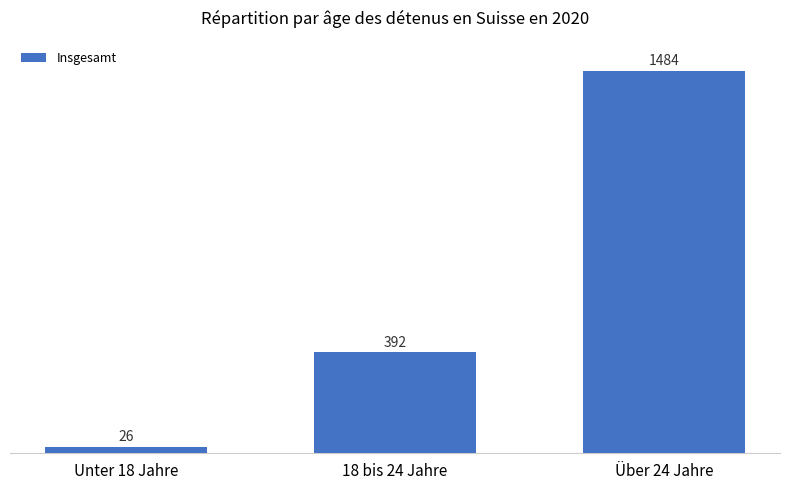

Which has a higher value, 18 bis 24 Jahre or Über 24 Jahre?

Über 24 Jahre